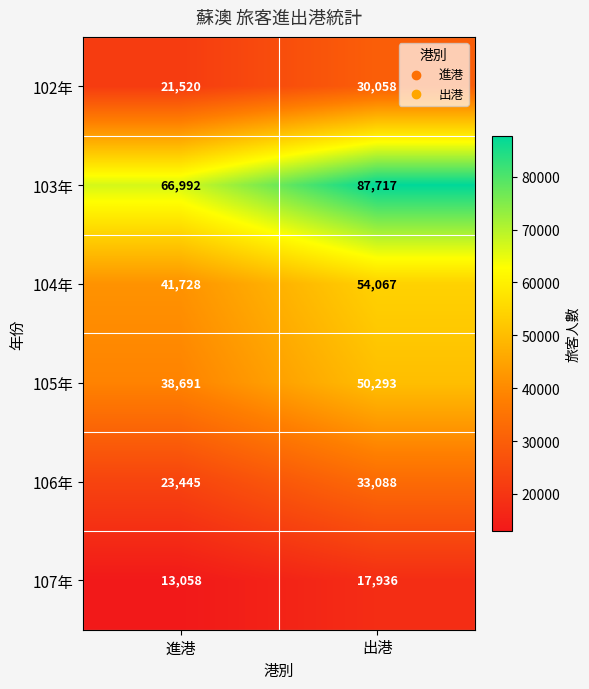

Which category has the lowest value across all series?

進港